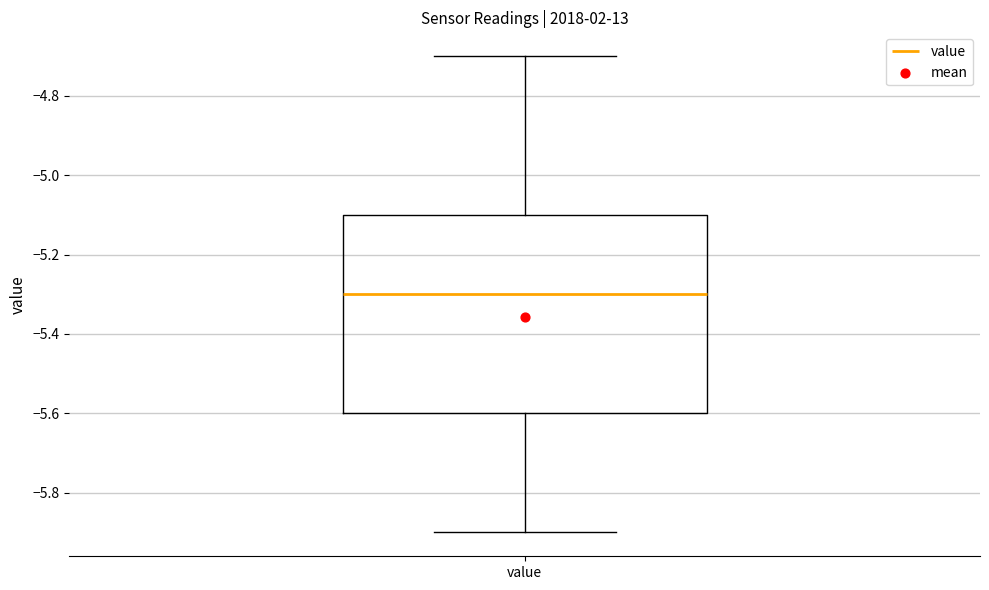

Where does the median line of the box for value sit on the y-axis? The values are not printed on the chart, so give them approximately, as read against the axis.

-5.3